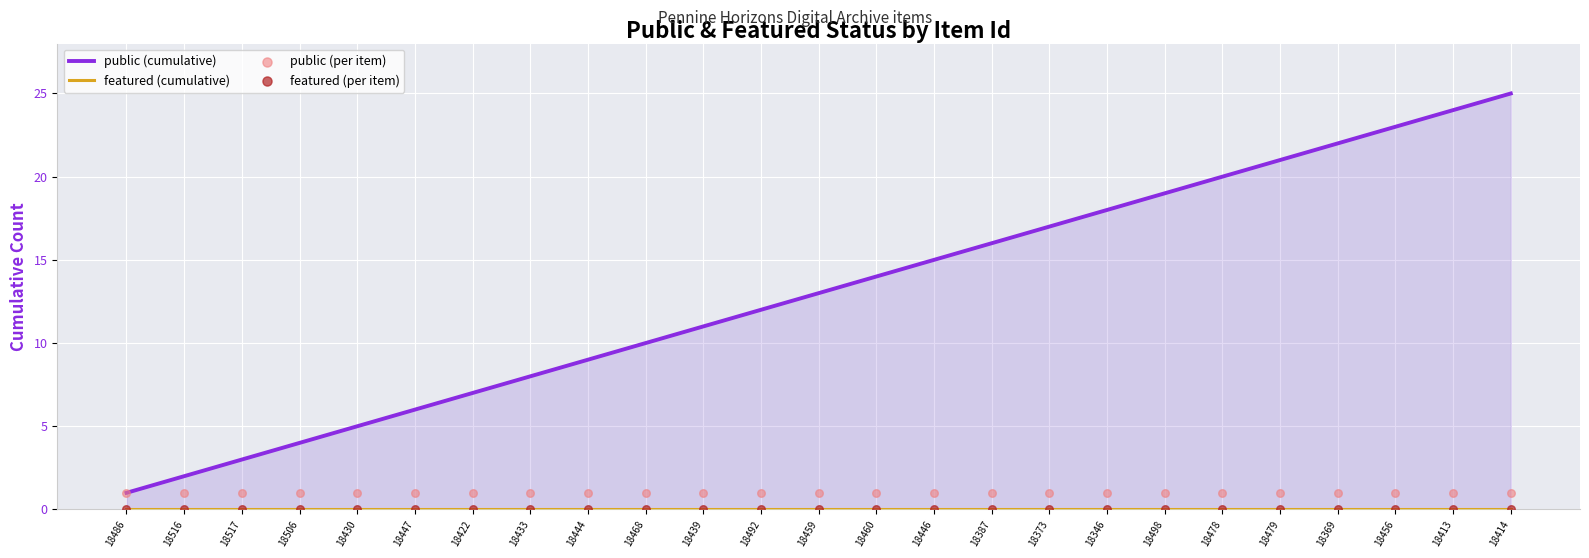

What is the total value across all series at 18479?

22